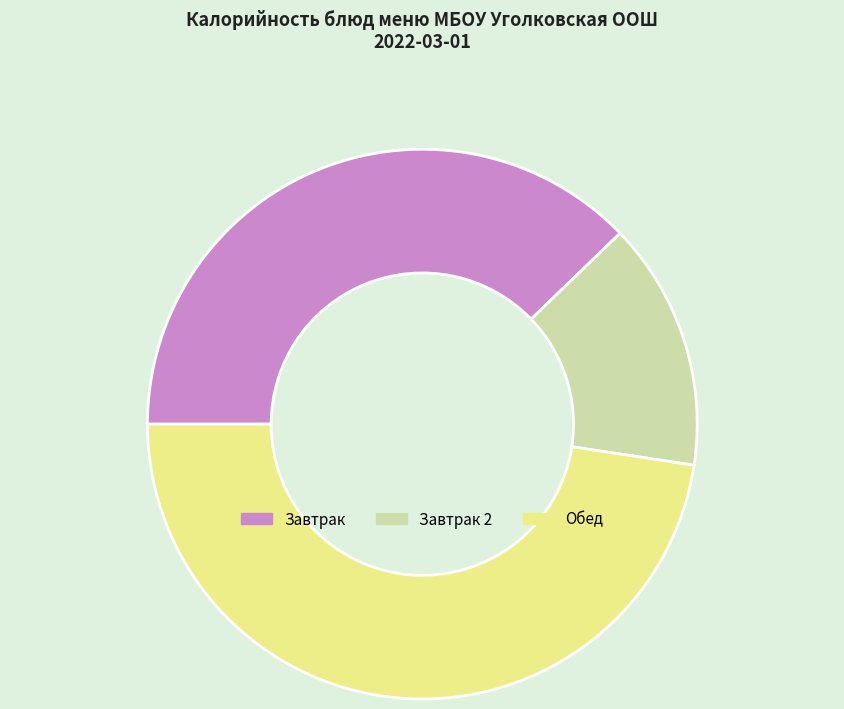

Is the sum of Завтрак and Обед greater than half?

Yes